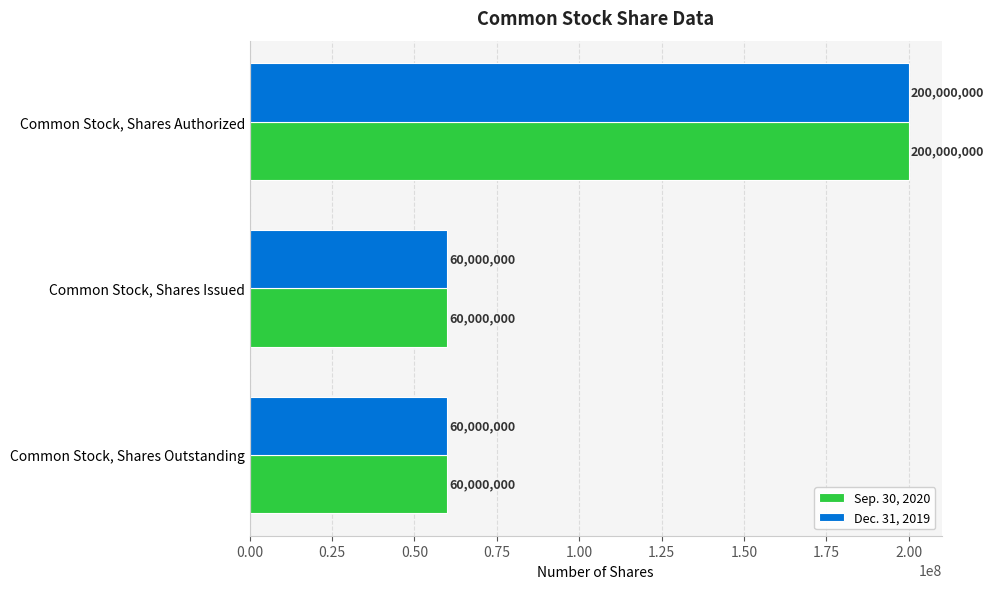

What is the total value across all series at Common Stock, Shares Issued?

120000000